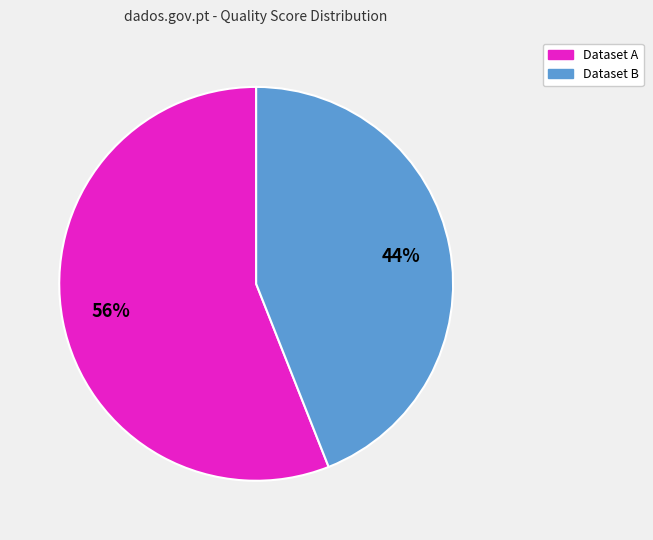

To the nearest percent, what is the average slice percentage?

50%